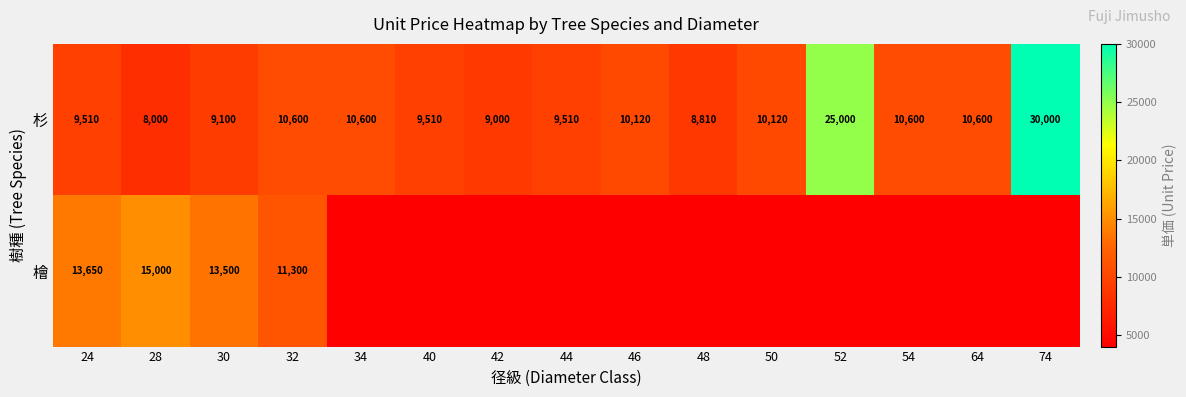

What value does the 杉 series have at 48, to the nearest 50?

8800